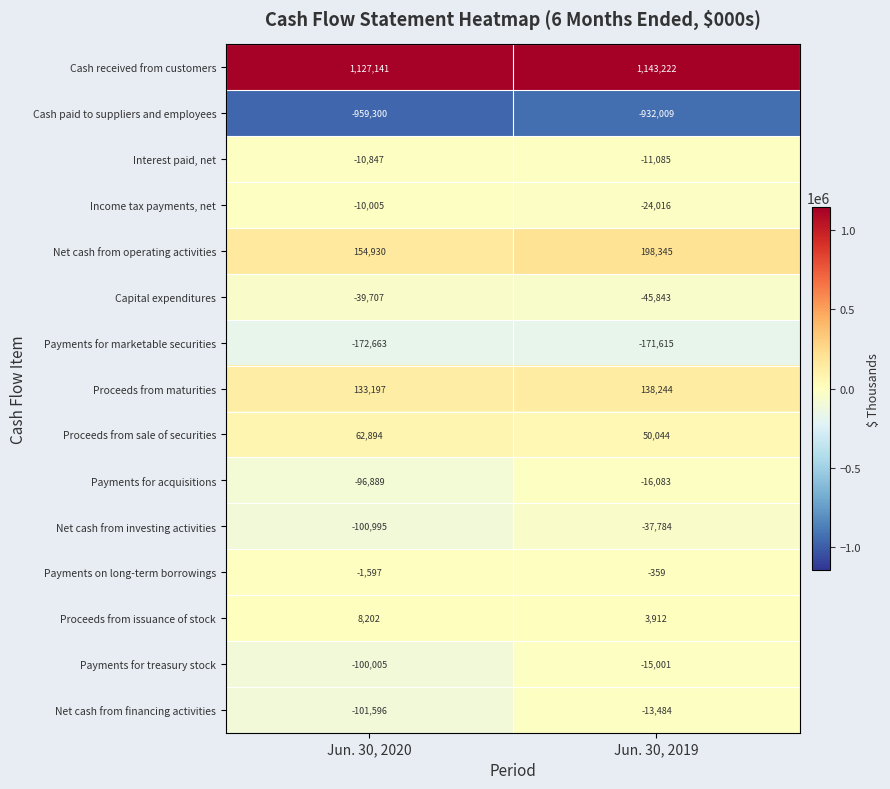

What is the sum of all Proceeds from maturities values?

271441